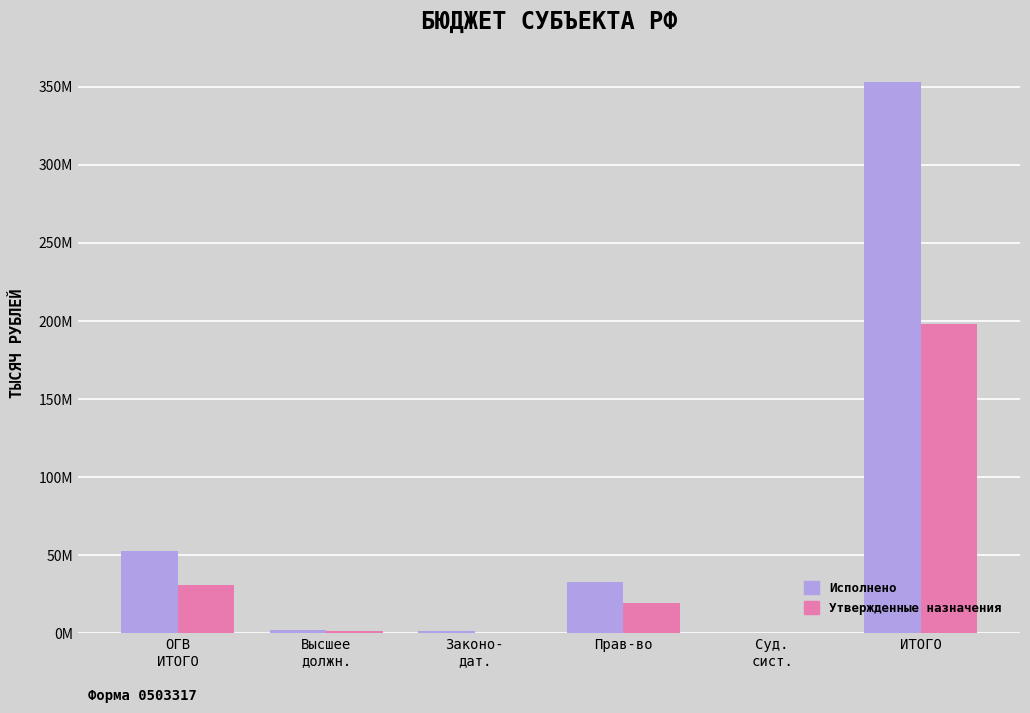

Reading left to right, extract all data points from this chart.

Утвержденные бюджетные назначения: 52949244.1	2518700.0	1706060.0	32716796.6	11700.0	353306031.9
Исполнено: 30836706.0	1512655.4	510601.9	19457718.3	0.0	197847522.4